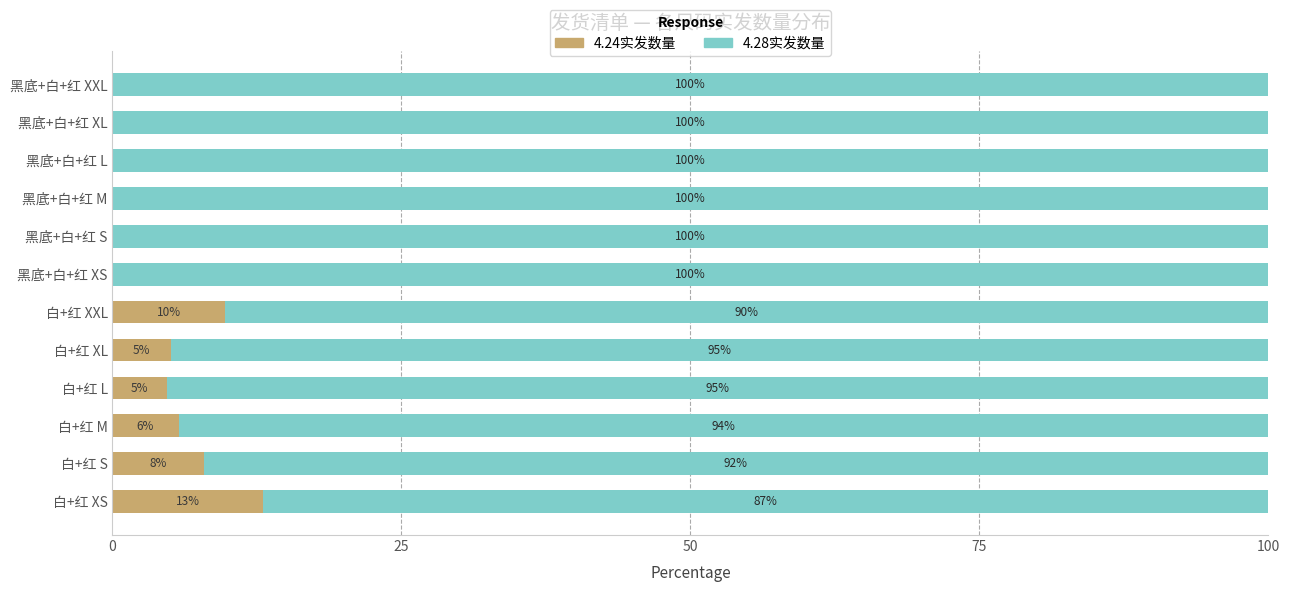

The value of 4.24实发数量 at 白+红 XS is 13.0. True or false?

True